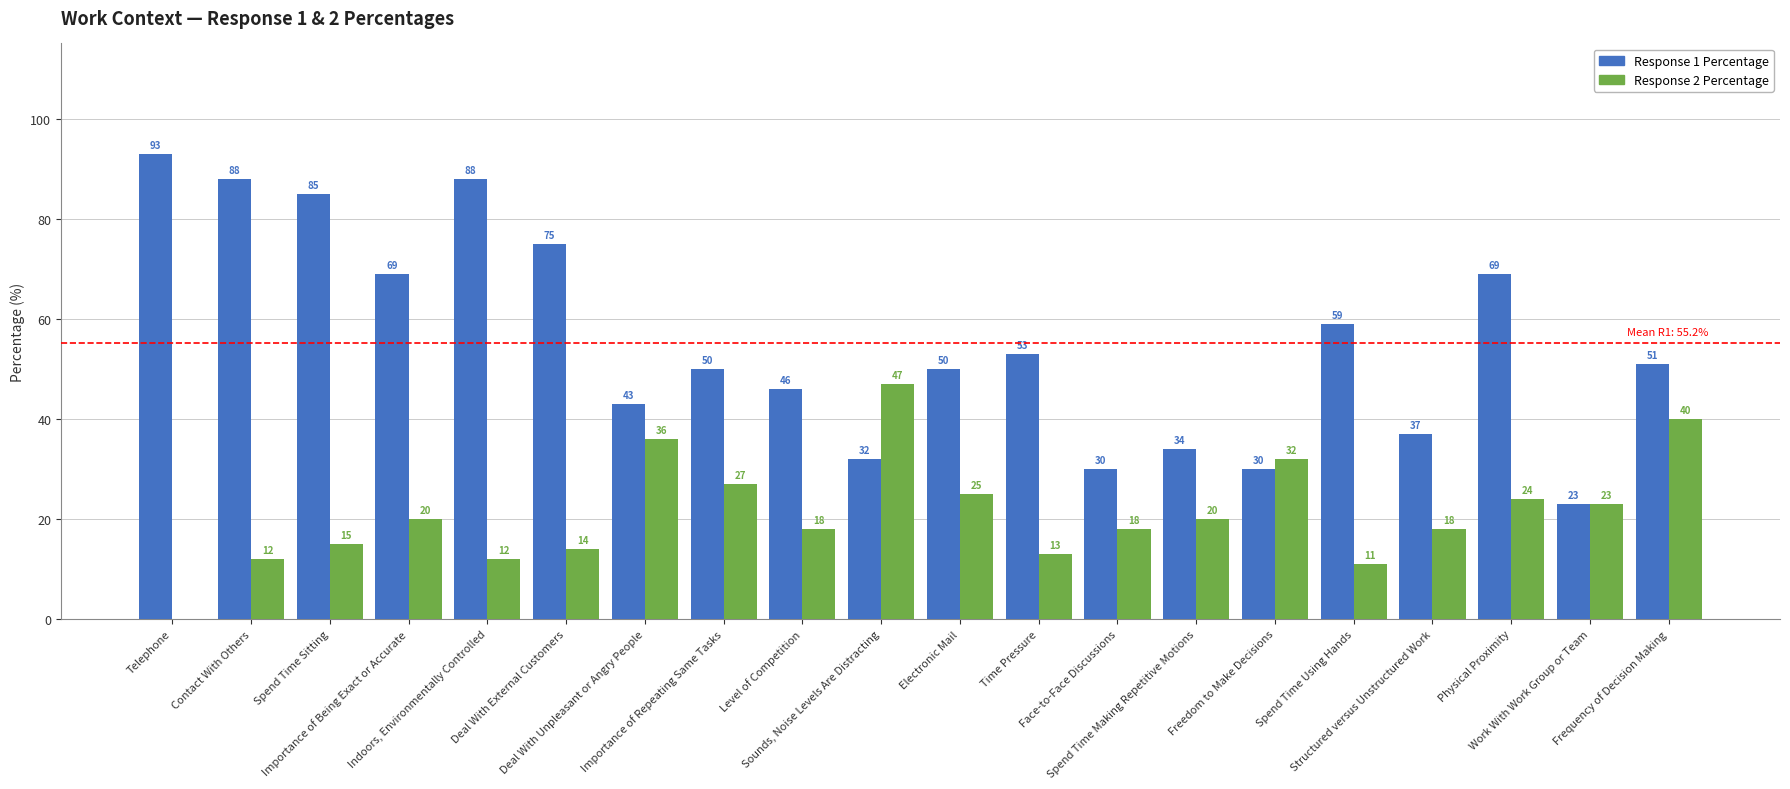

Reading left to right, transcribe all the data shown in this chart.

Response 1 Percentage: Telephone=93	Contact With Others=88	Spend Time Sitting=85	Importance of Being Exact or Accurate=69	Indoors, Environmentally Controlled=88	Deal With External Customers=75	Deal With Unpleasant or Angry People=43	Importance of Repeating Same Tasks=50	Level of Competition=46	Sounds, Noise Levels Are Distracting=32	Electronic Mail=50	Time Pressure=53	Face-to-Face Discussions=30	Spend Time Making Repetitive Motions=34	Freedom to Make Decisions=30	Spend Time Using Hands=59	Structured versus Unstructured Work=37	Physical Proximity=69	Work With Work Group or Team=23	Frequency of Decision Making=51
Response 2 Percentage: Telephone=0	Contact With Others=12	Spend Time Sitting=15	Importance of Being Exact or Accurate=20	Indoors, Environmentally Controlled=12	Deal With External Customers=14	Deal With Unpleasant or Angry People=36	Importance of Repeating Same Tasks=27	Level of Competition=18	Sounds, Noise Levels Are Distracting=47	Electronic Mail=25	Time Pressure=13	Face-to-Face Discussions=18	Spend Time Making Repetitive Motions=20	Freedom to Make Decisions=32	Spend Time Using Hands=11	Structured versus Unstructured Work=18	Physical Proximity=24	Work With Work Group or Team=23	Frequency of Decision Making=40